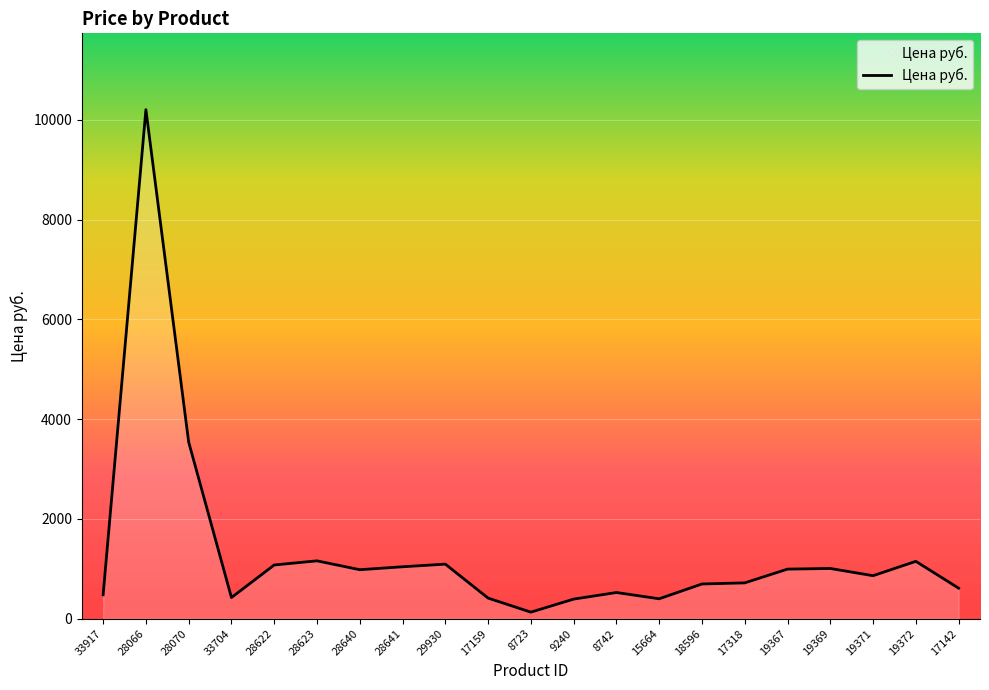

Approximately how many times larger is the value at 15664 compared to 19367?

0.4